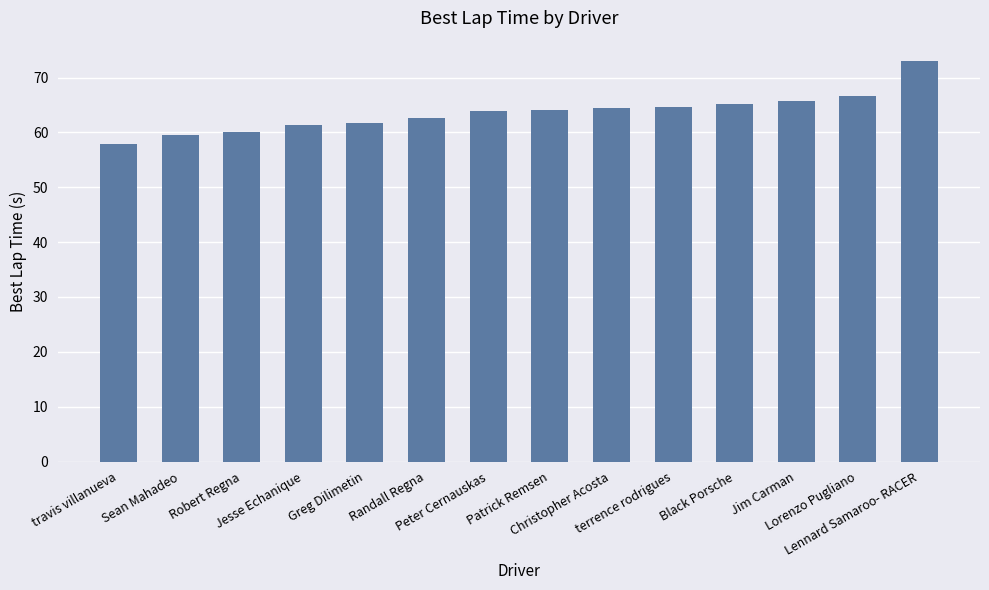

What is the value of the 3rd bar from the left?

60.0